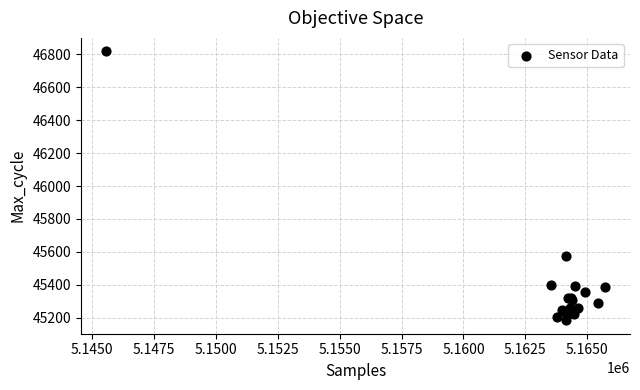

What Y value in the scatter plot is closest to 46001?

45573